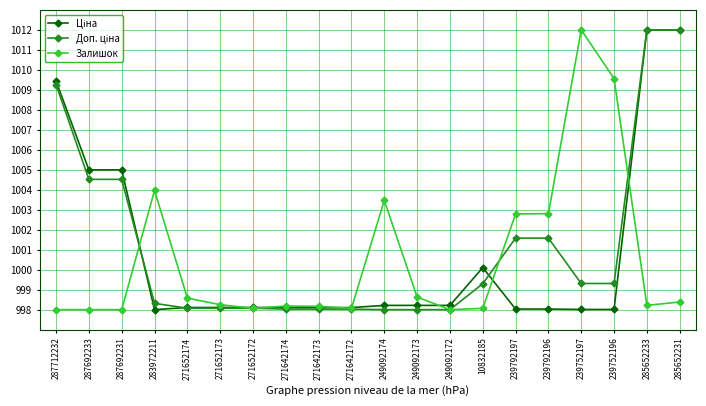

At how many categories does at least one series exceed 1001?

11